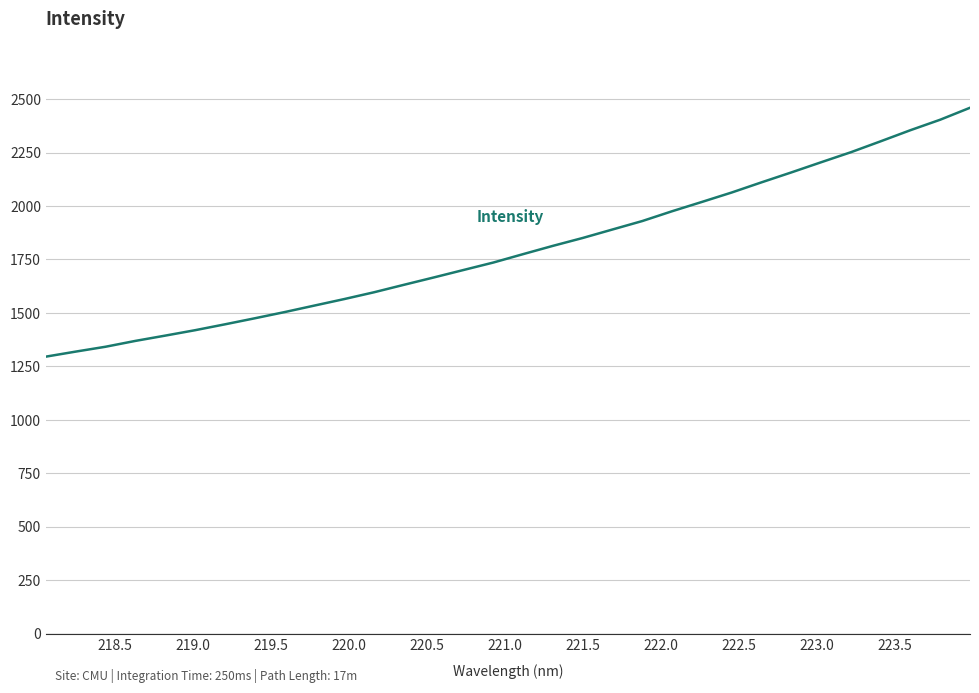

What is the sum of all values?

57559.3